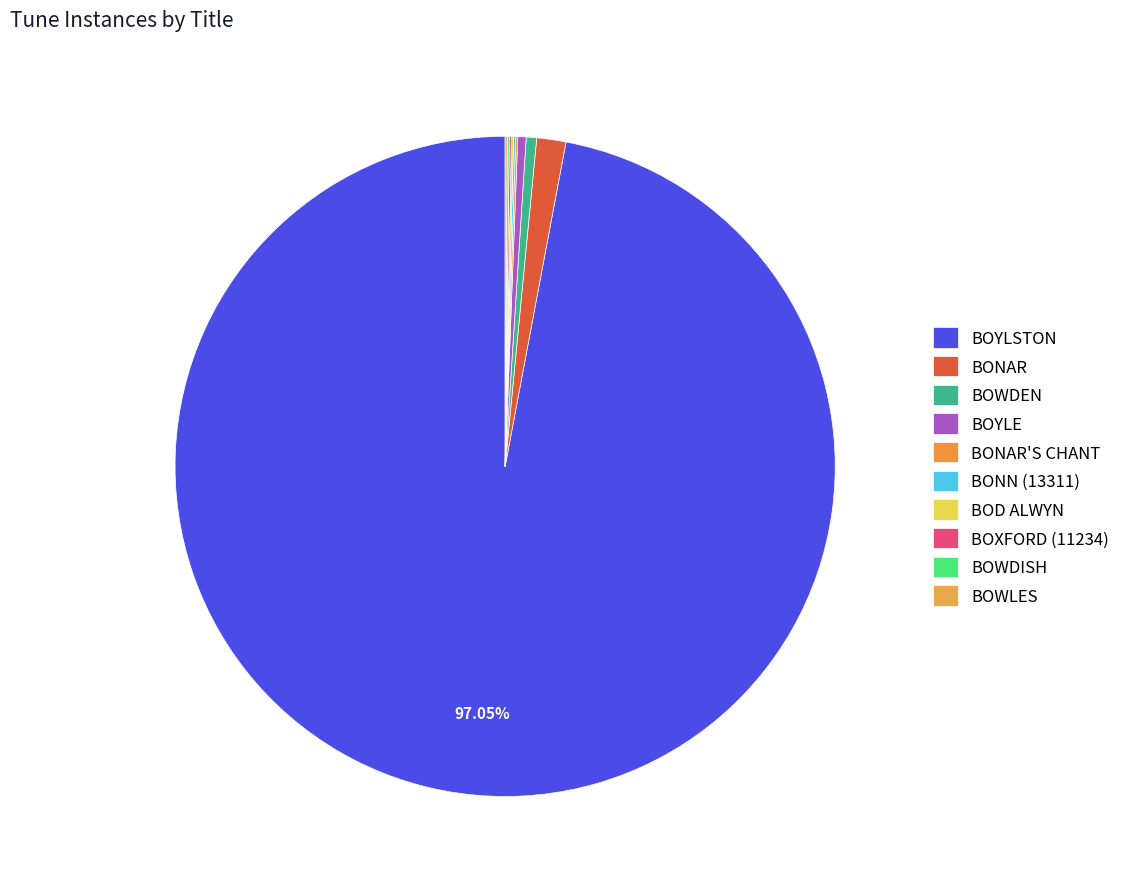

The BONN (13311) slice represents 0% of the pie. True or false?

True